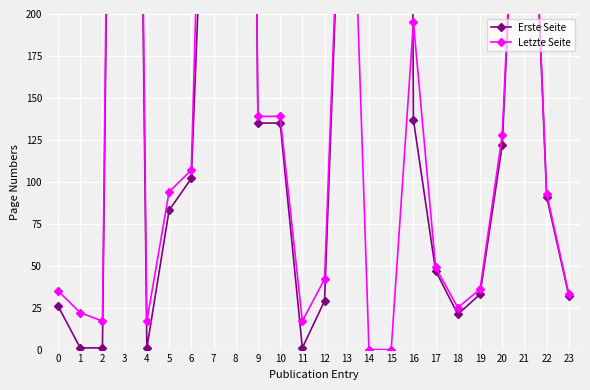

How many distinct data groups are displayed?

2